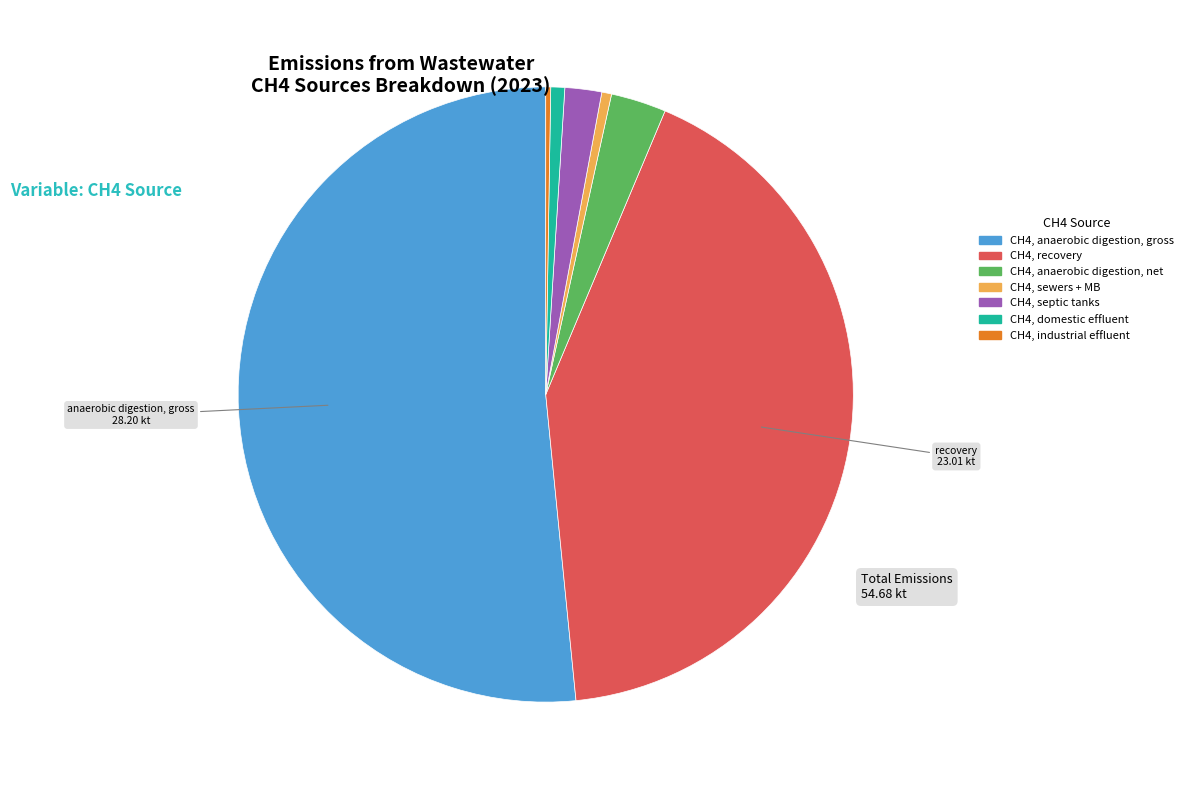

The CH4, septic tanks slice represents 2% of the pie. True or false?

True